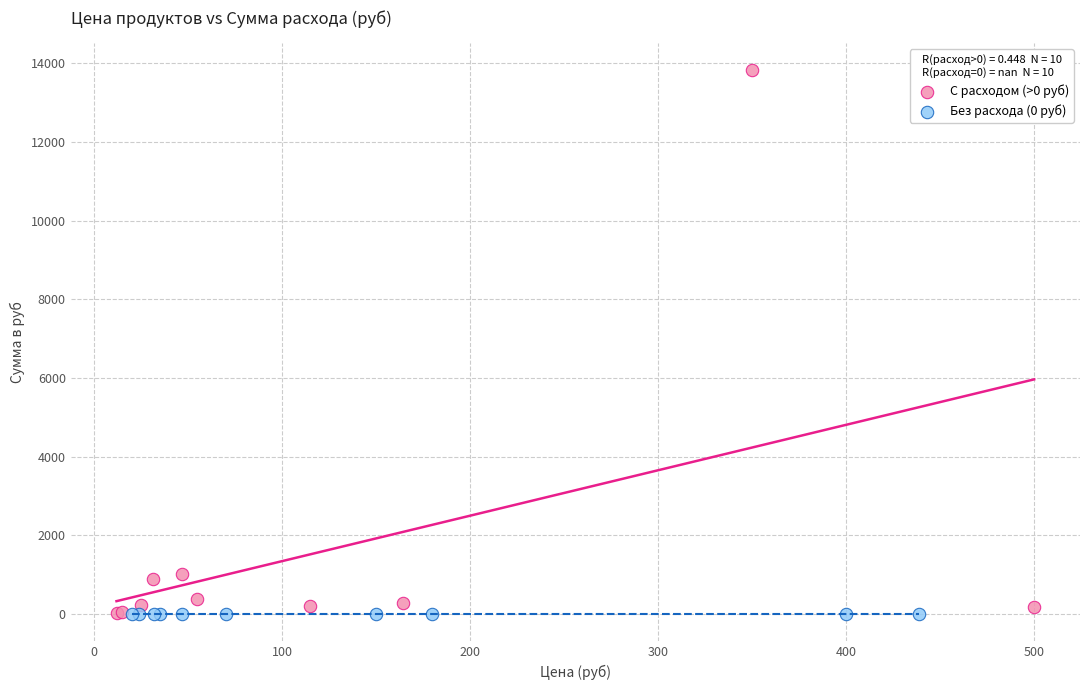

Which series reaches the maximum Y coordinate?

С расходом (>0 руб)